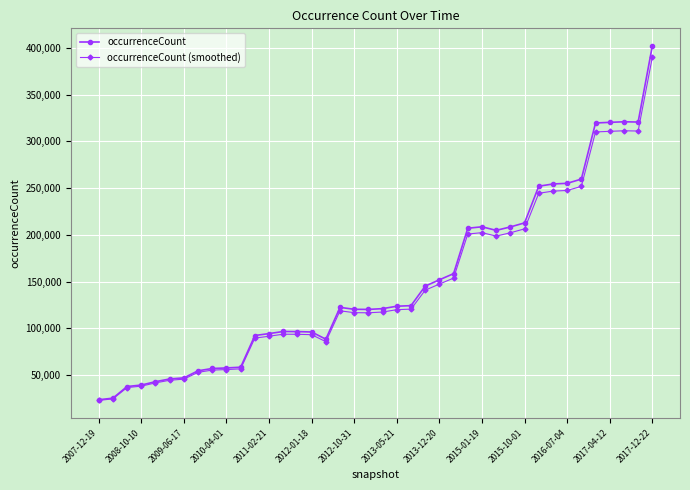

Which series has the largest range (max minus min)?

occurrenceCount